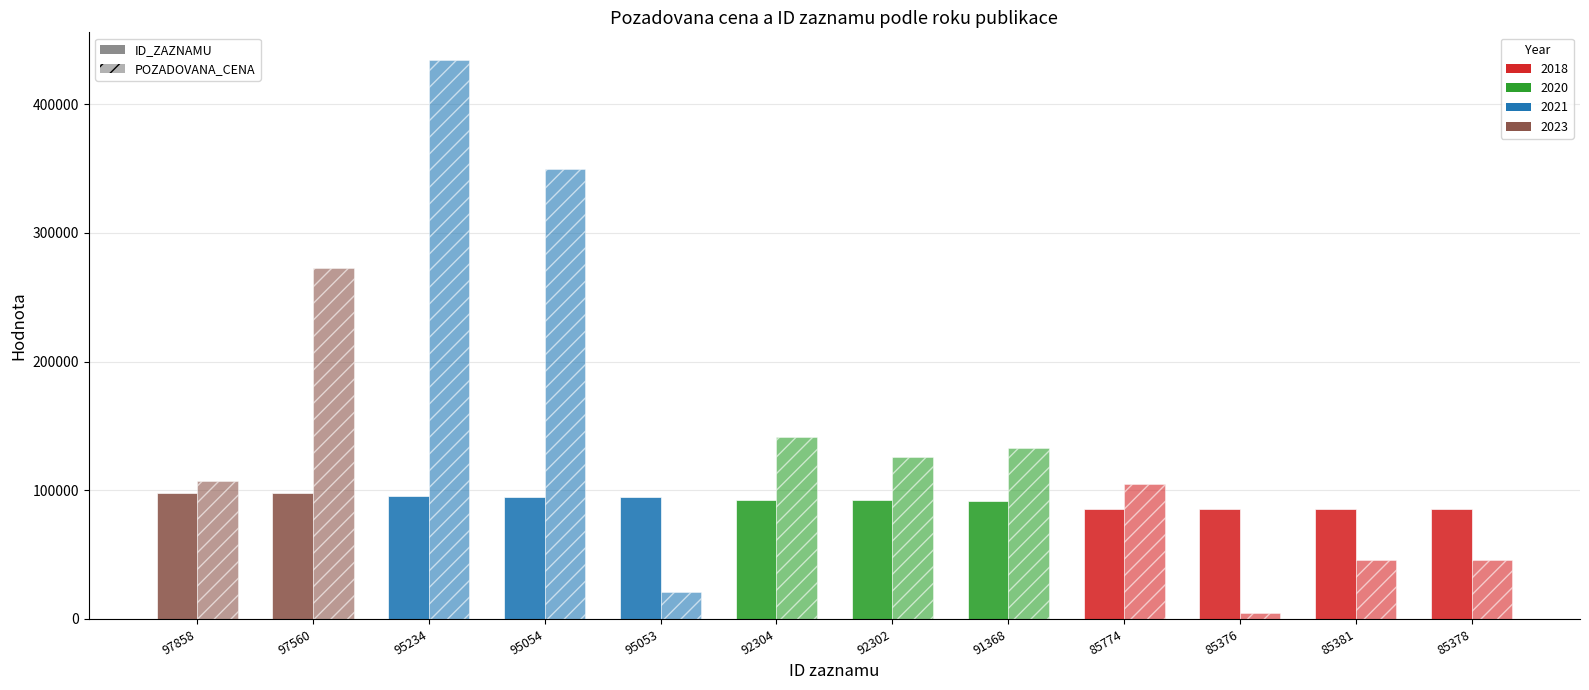

Count the number of categories in the chart.

12